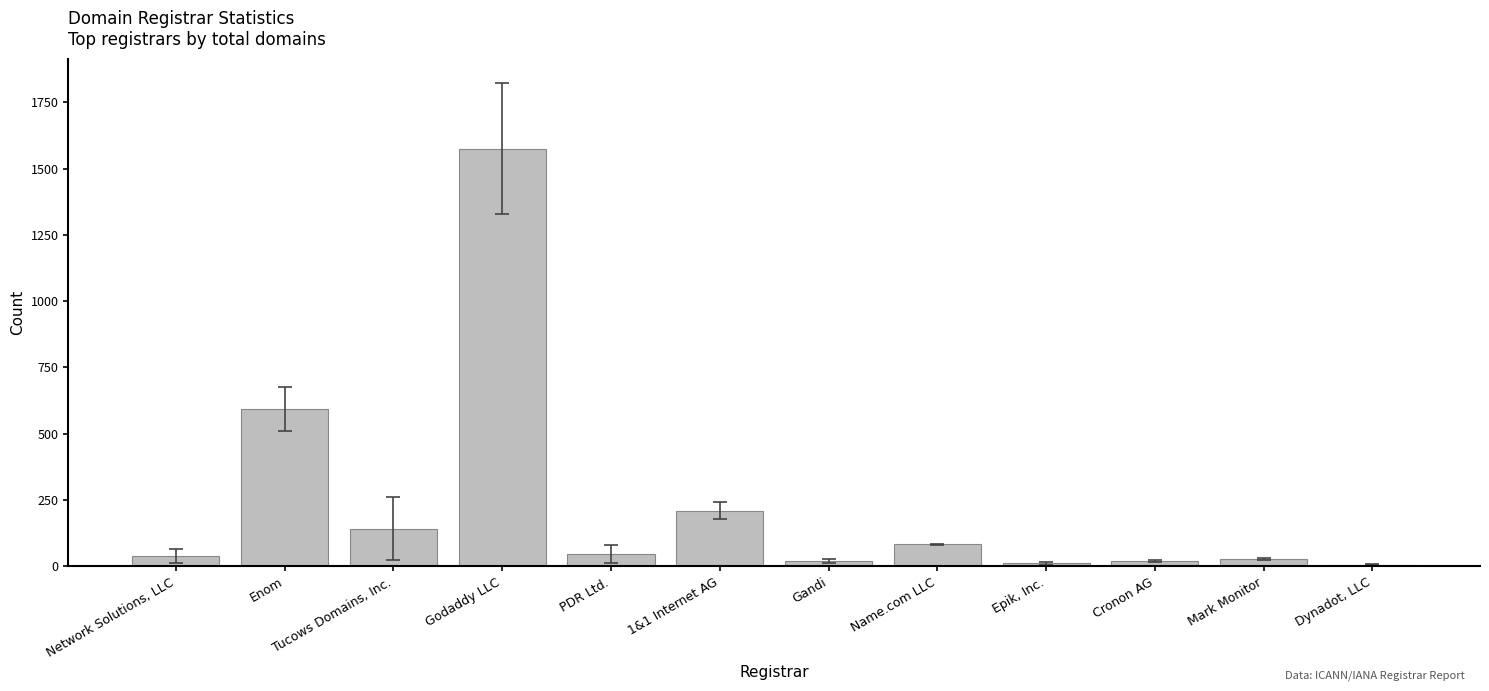

How many bars are there in total?

12